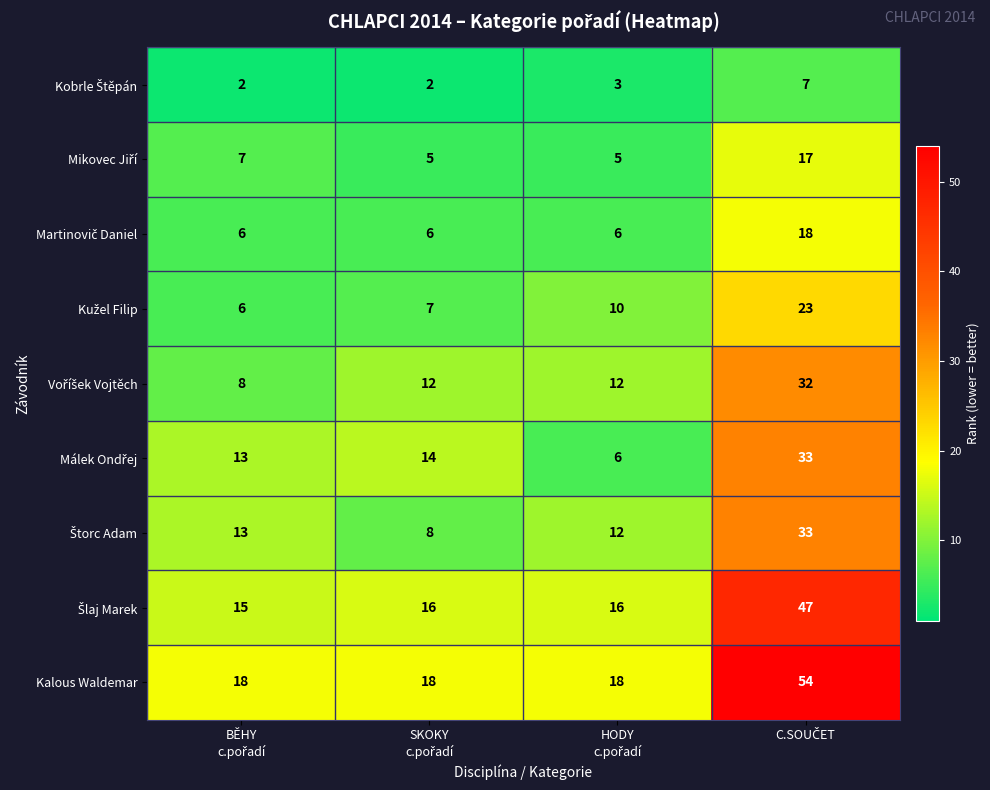

What is the maximum value shown in the chart?

54